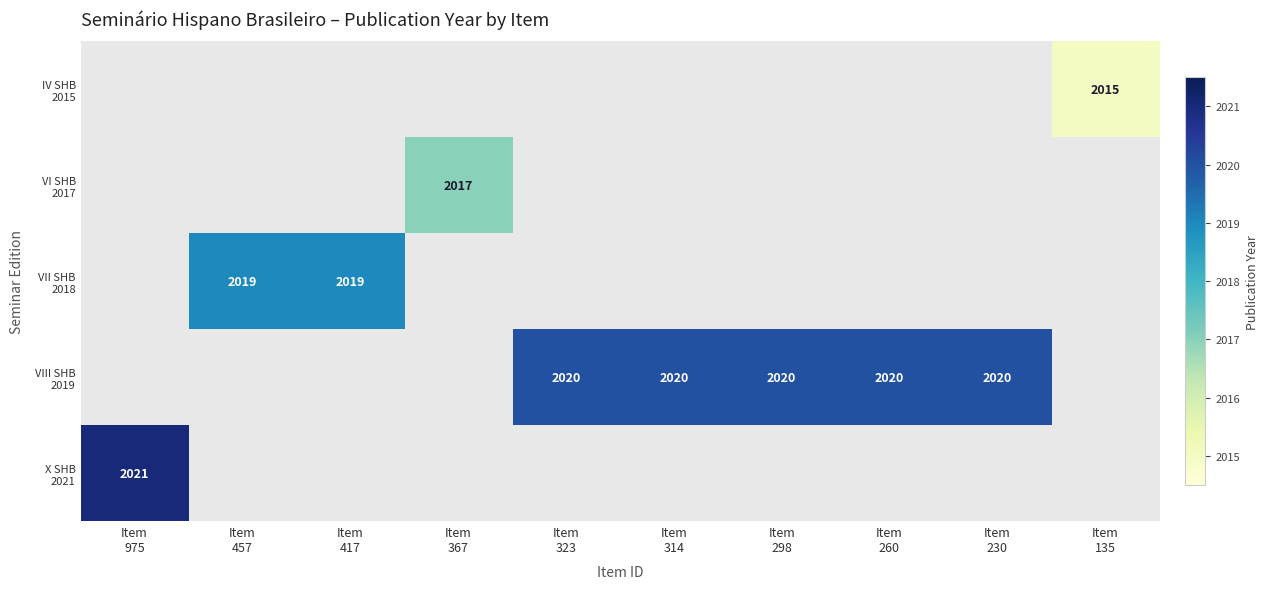

How many positive values does the VIII SHB 2019 series have?

5